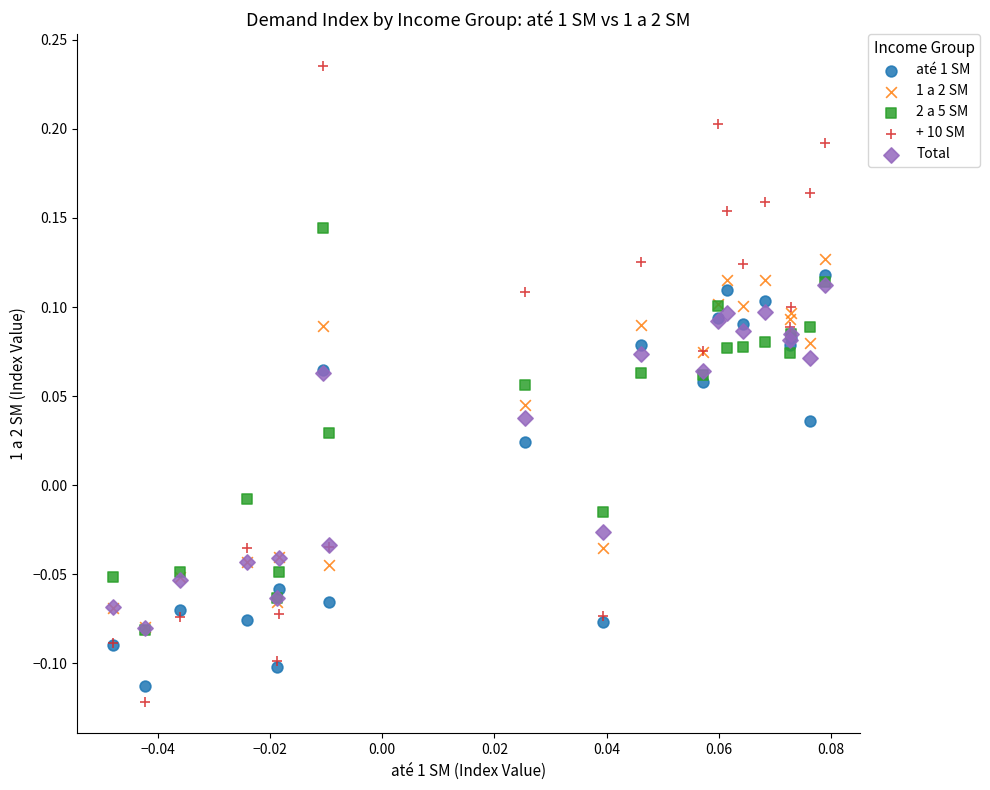

What are all the series names shown in the legend?

até 1 SM, 1 a 2 SM, 2 a 5 SM, + 10 SM, Total